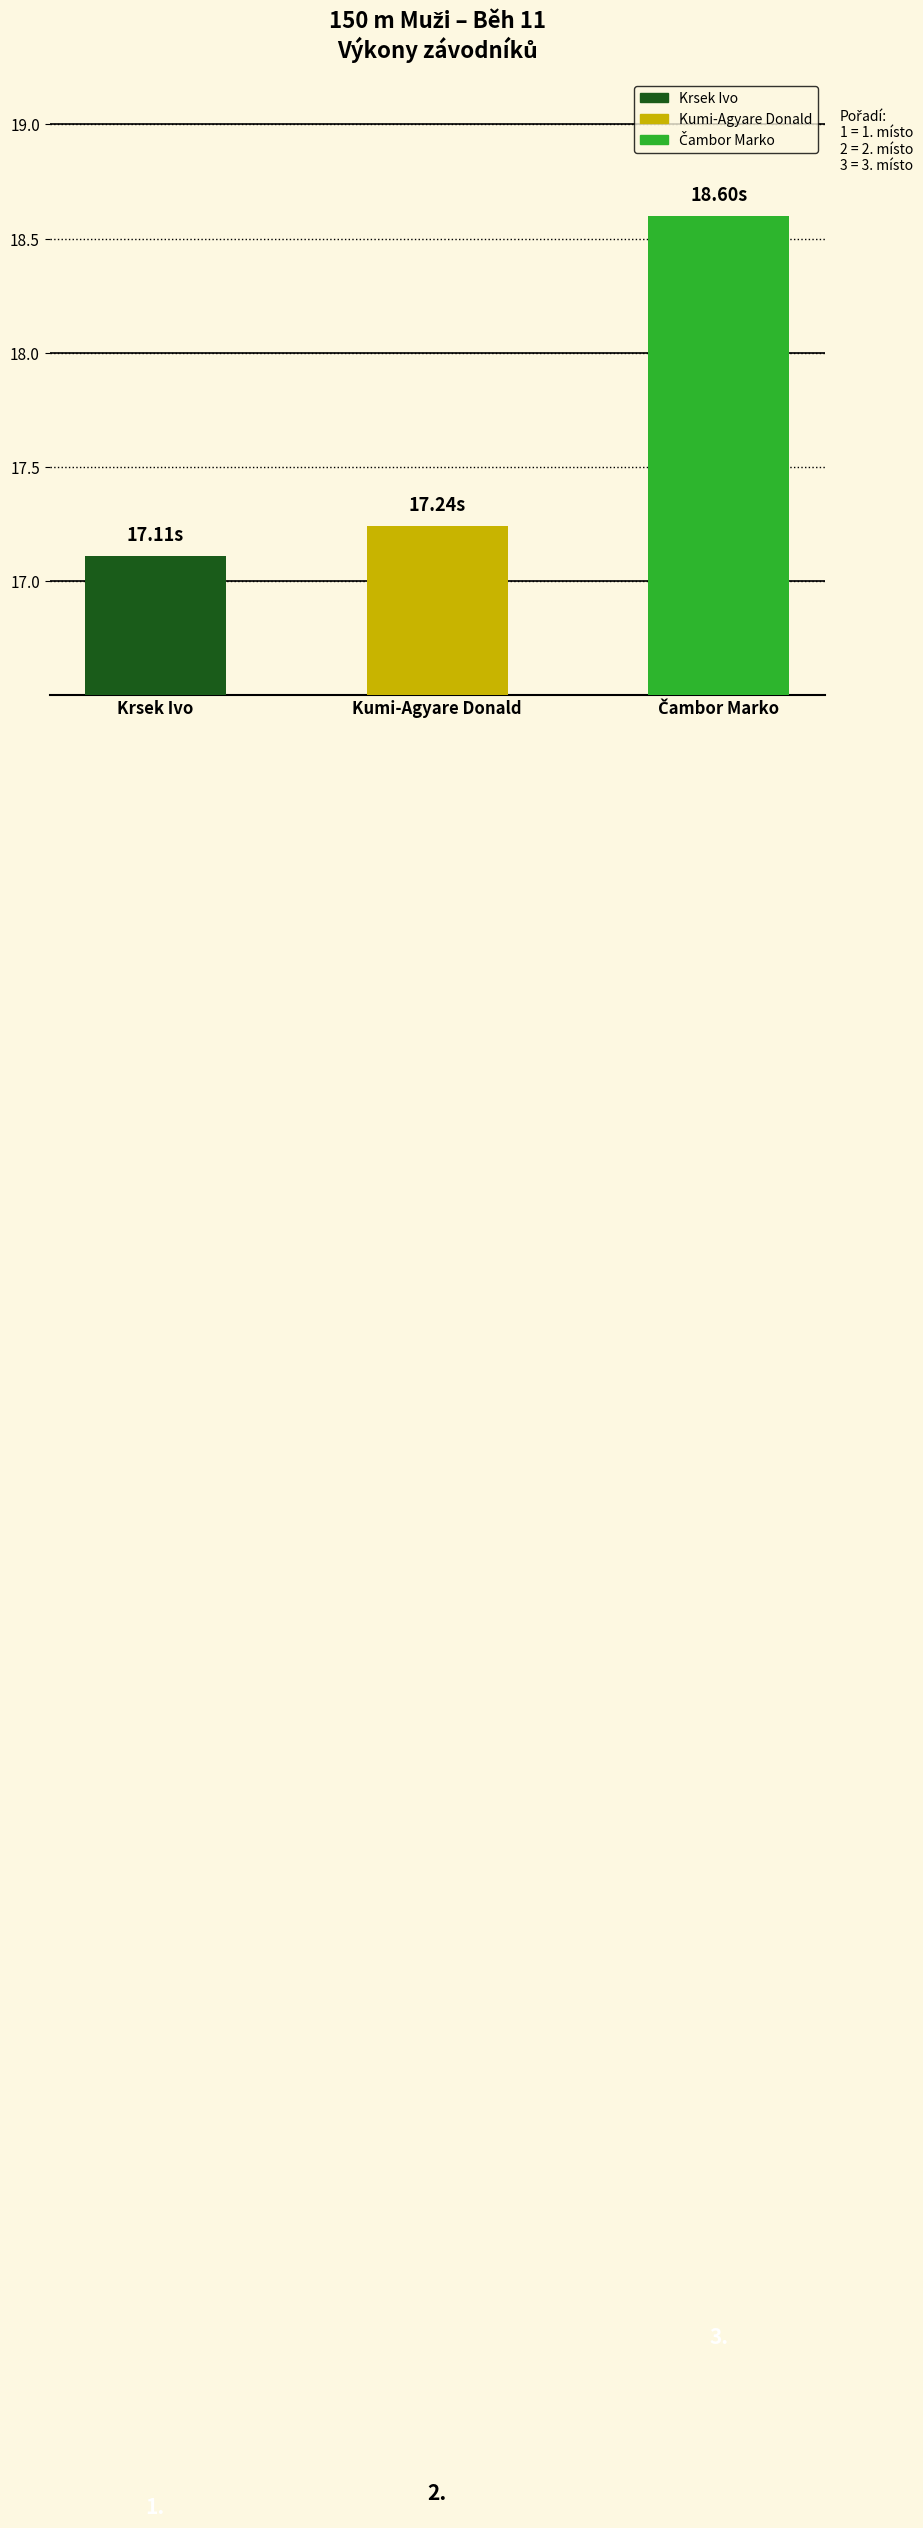

Which category has the lowest value across all series?

Krsek Ivo